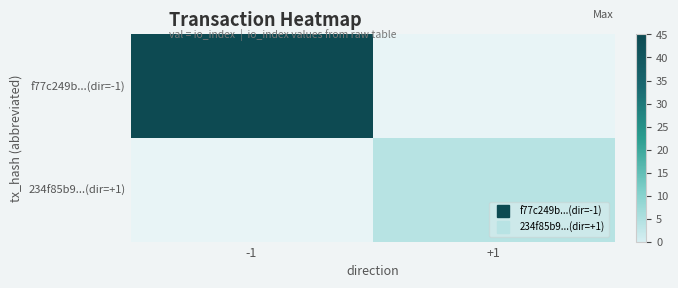

How many categories are shown in the chart?

2